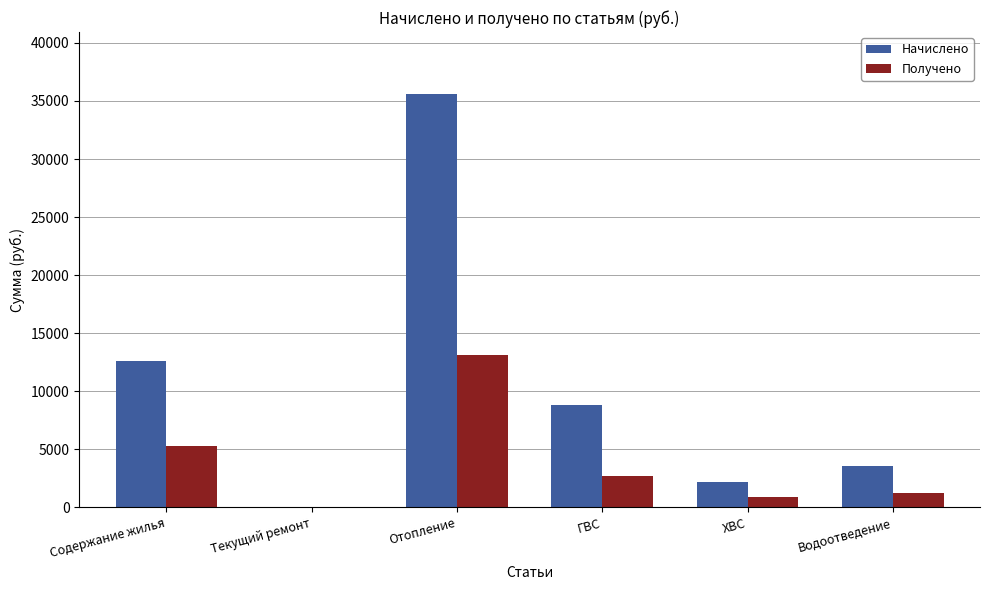

What is the total value across all series at Отопление?

48691.2